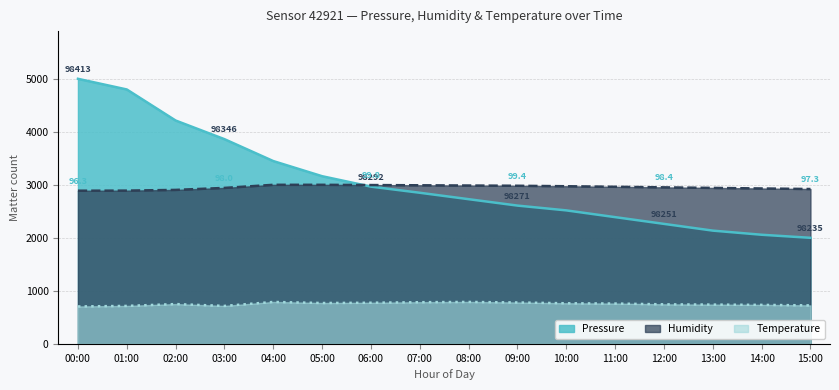

What is the value of the Humidity point at the 7th from the left?

2995.5